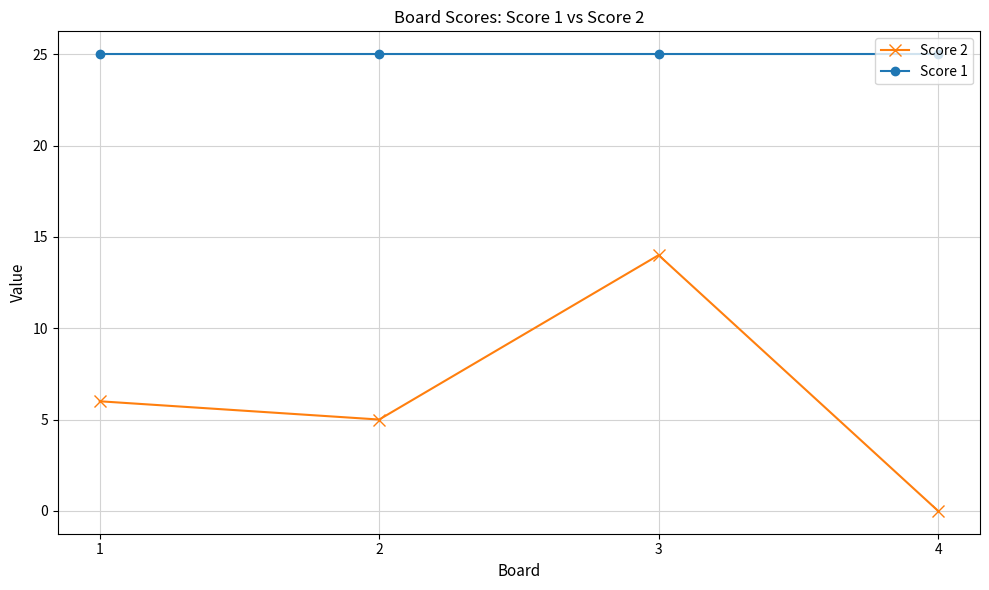

Is the value of Score 2 at 3 greater than the value of Score 1 at 1?

No